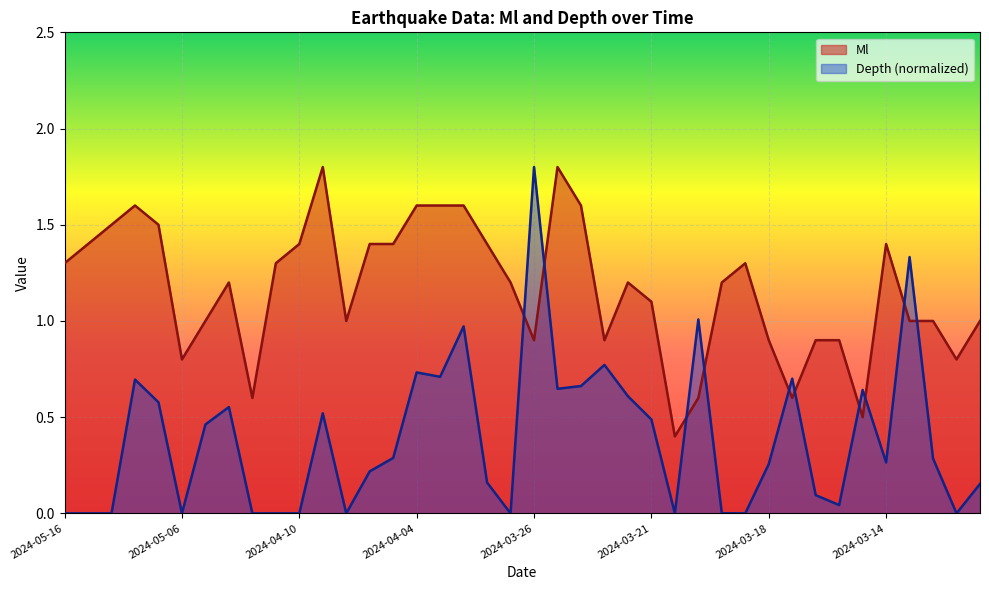

What is the difference between the second highest and minimum values in the Ml series?

1.4